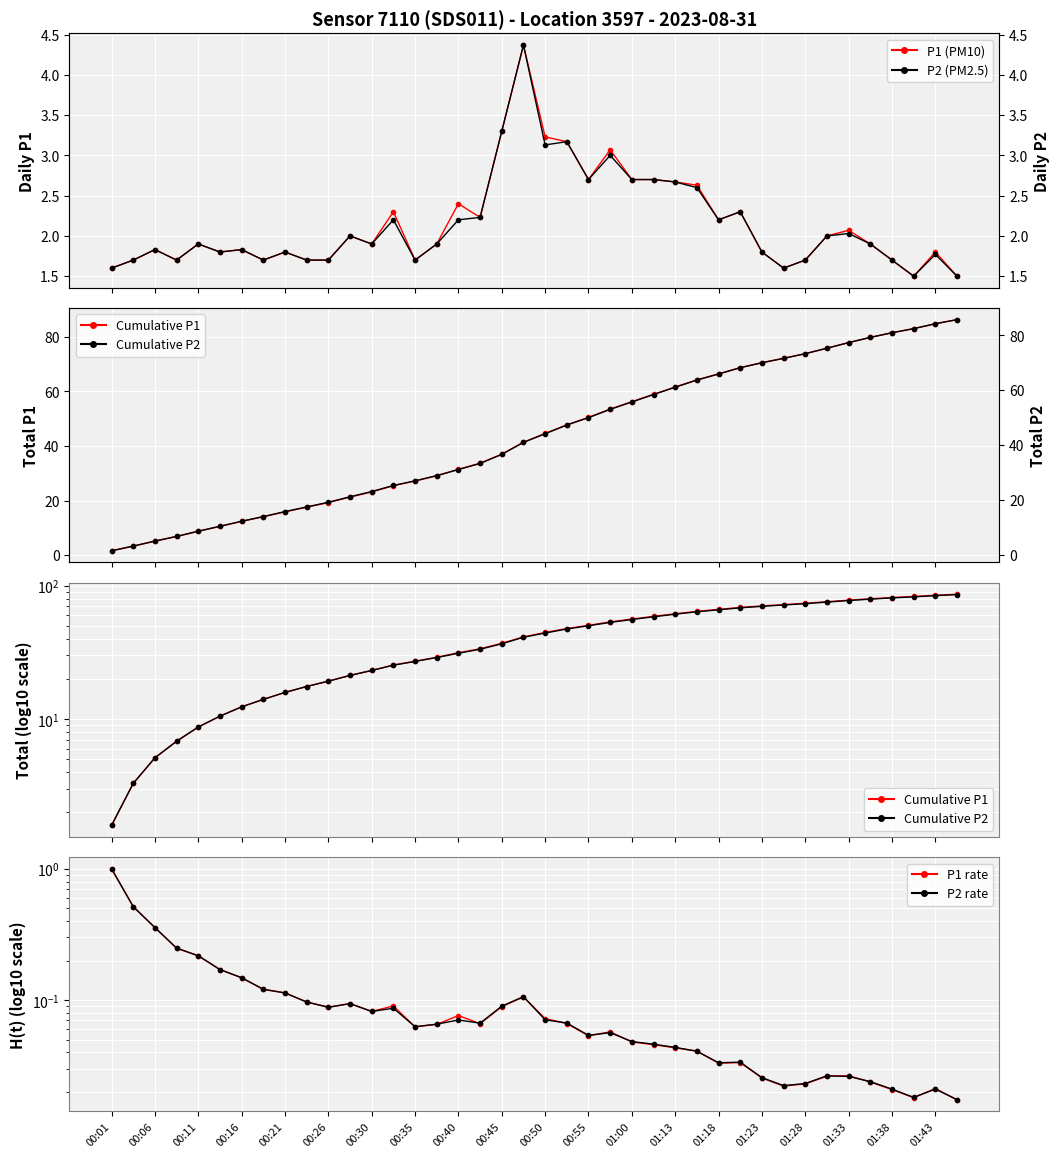

How many series are shown in this chart?

6